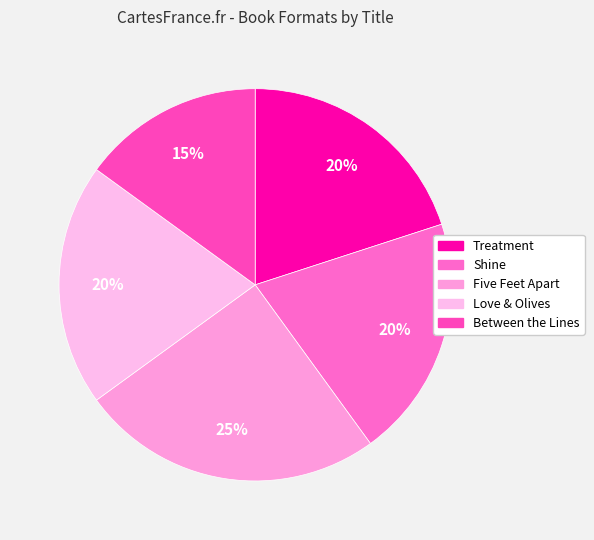

How much of the chart is everything except Shine?

80.0%